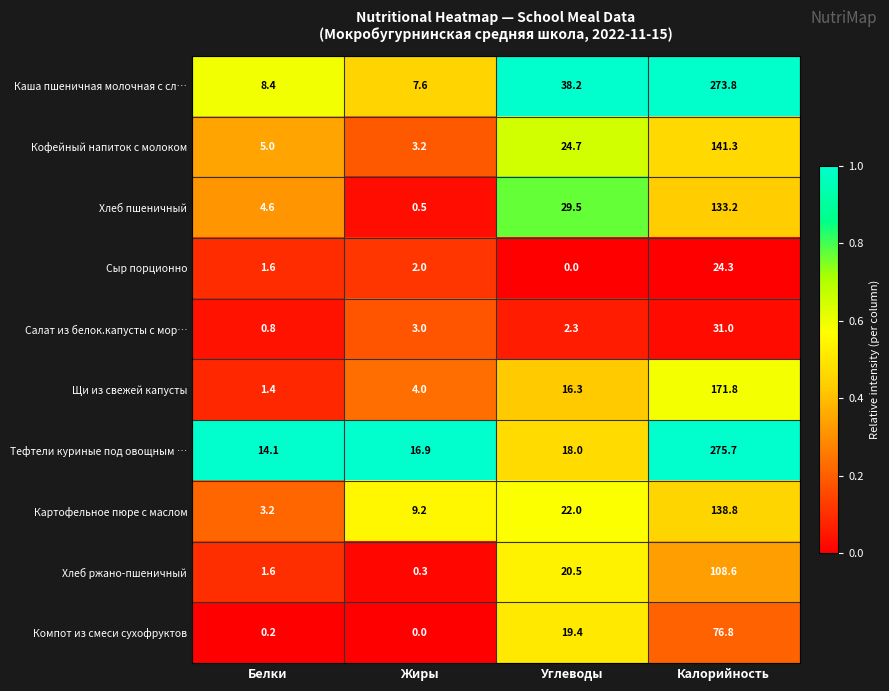

At which label is Хлеб пшеничный closest to 66?

Углеводы